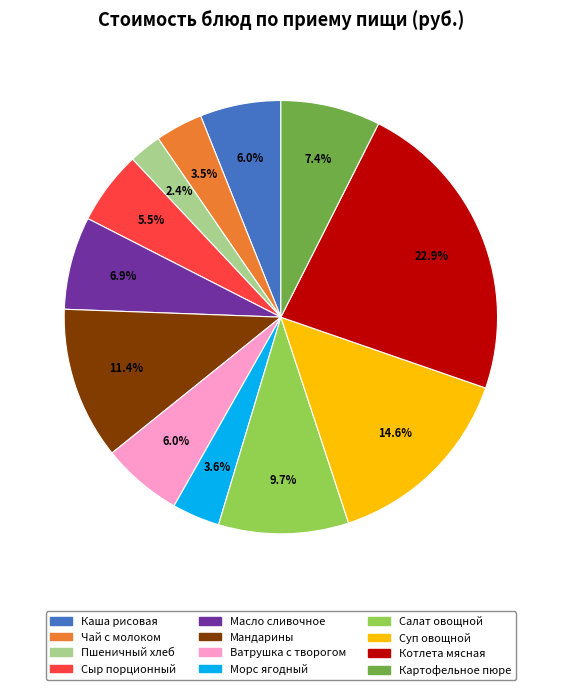

Which has a higher value, Суп овощной or Котлета мясная?

Котлета мясная